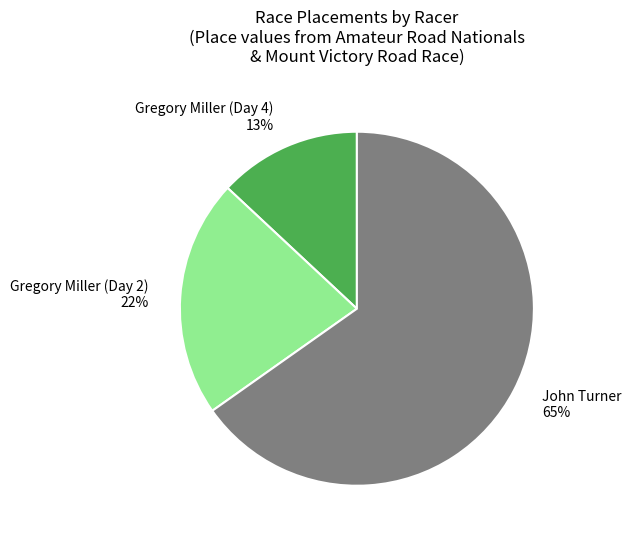

Which has a higher value, Gregory Miller (Day 2) or John Turner?

John Turner